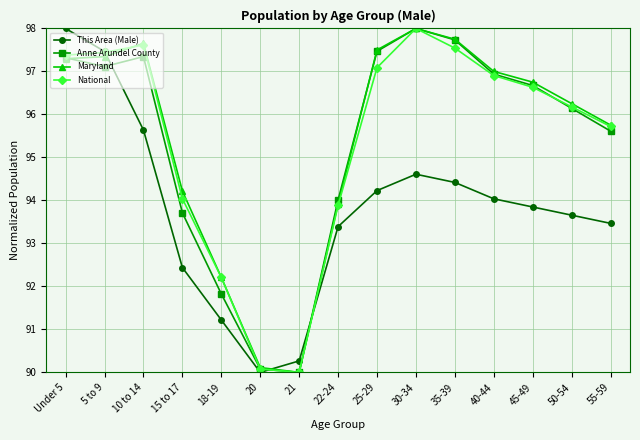

Reading left to right, what are all the values shown in this chart?

This Area (Male): 98.0	97.5	95.6	92.4	91.2	90.0	90.3	93.4	94.2	94.6	94.4	94.0	93.8	93.7	93.5
Anne Arundel County: 97.3	97.1	97.3	93.7	91.8	90.1	90.0	94.0	97.5	98.0	97.7	96.9	96.7	96.1	95.6
Maryland: 97.3	97.3	97.7	94.2	92.2	90.1	90.0	93.9	97.5	98.0	97.8	97.0	96.8	96.3	95.8
National: 97.4	97.4	97.6	94.0	92.2	90.1	90.0	93.9	97.1	98.0	97.5	96.9	96.6	96.2	95.7